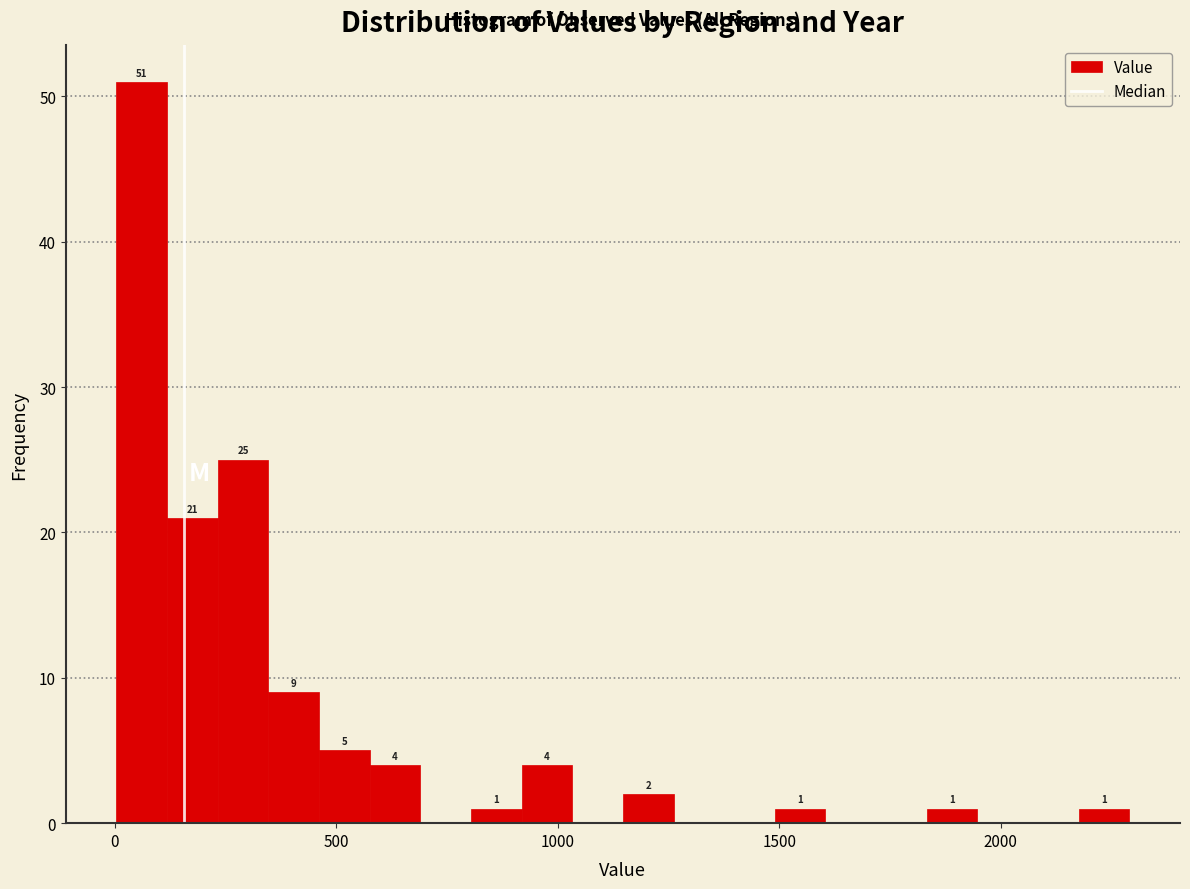

Read against the x-axis, roughly where is the centre of the tallest bar?

50